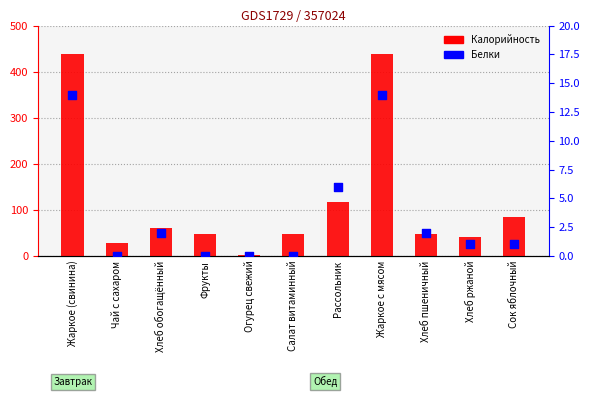

What are all the series names shown in the legend?

Калорийность, Белки